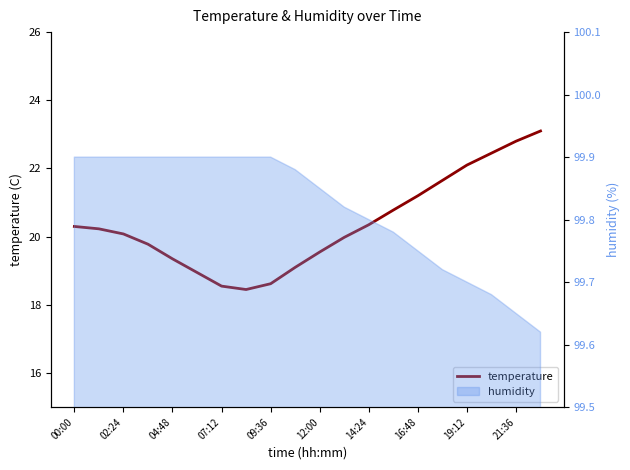

What is the value of the 17th point from the left?

22.1